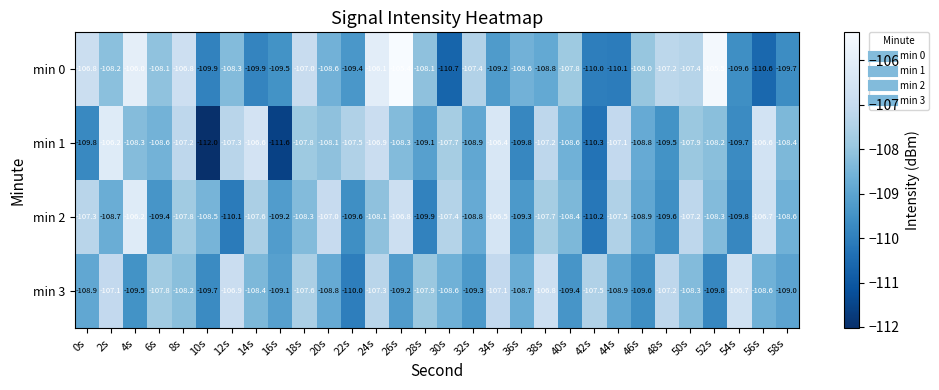

Rank the series by their average value, from lowest to highest.

min 3, min 1, min 2, min 0